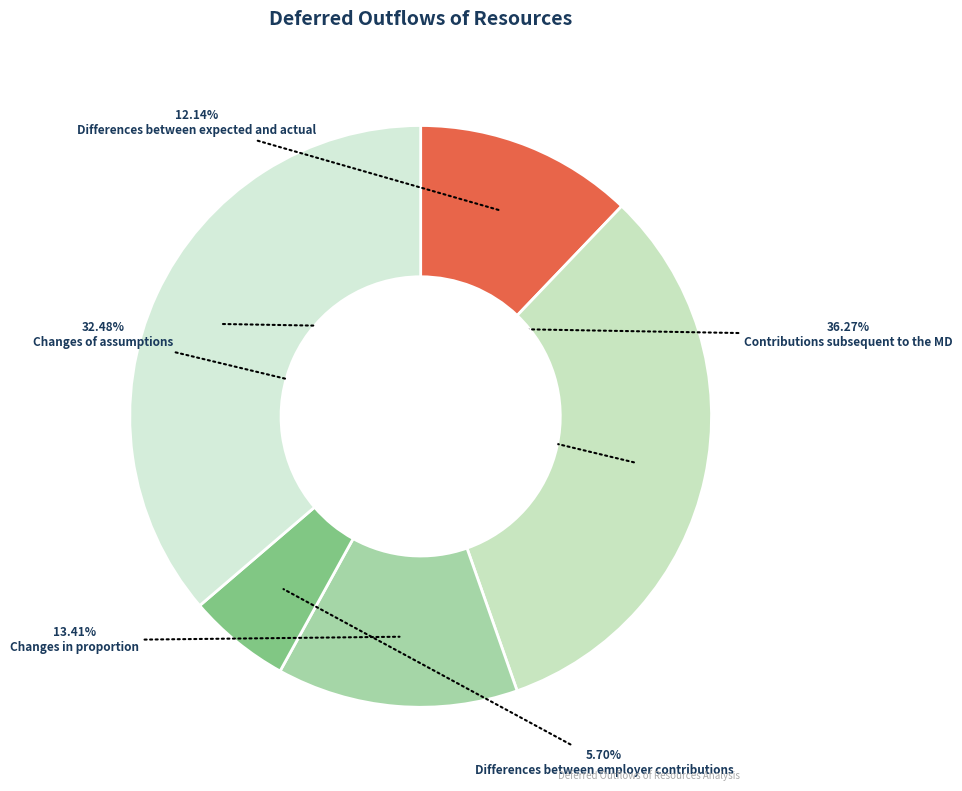

How many segments does this pie chart have?

5